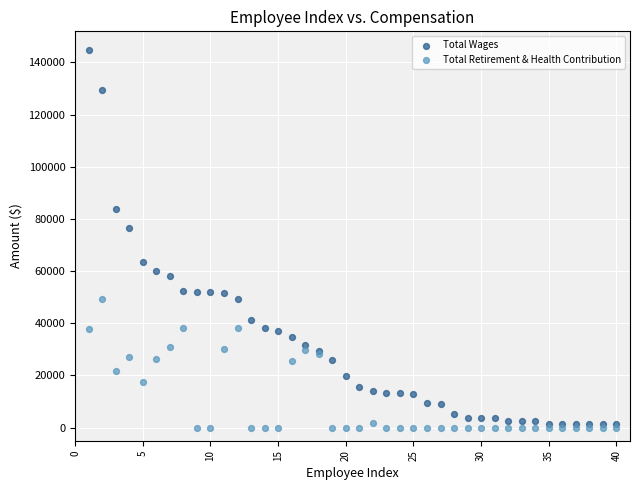

Across all series, what Y value is closest to 72329?

76544